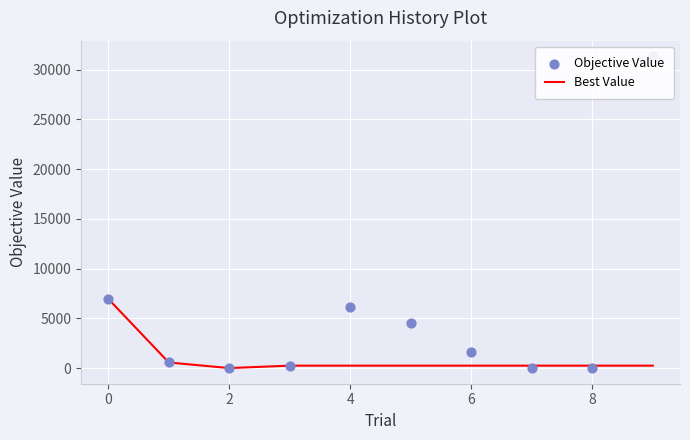

What are all the series names shown in the legend?

Best Value, Objective Value